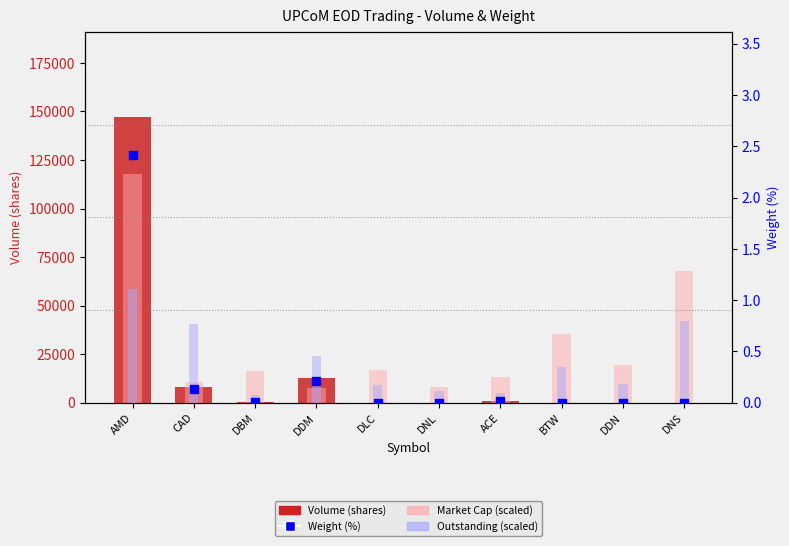

Is the value of Outstanding (scaled) at AMD greater than the value of Weight (%) at DLC?

Yes